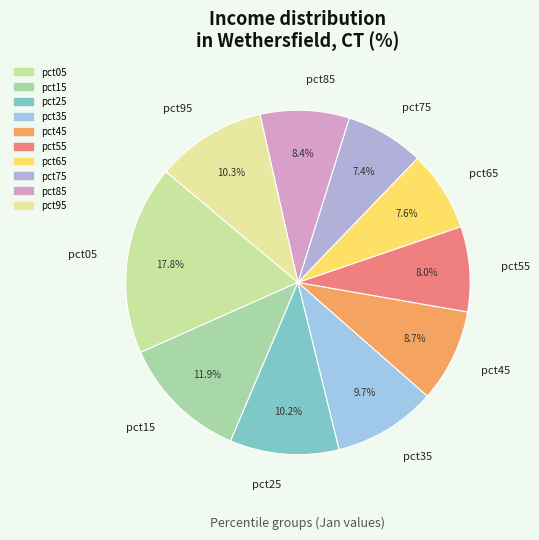

Count the number of slices in the pie.

10